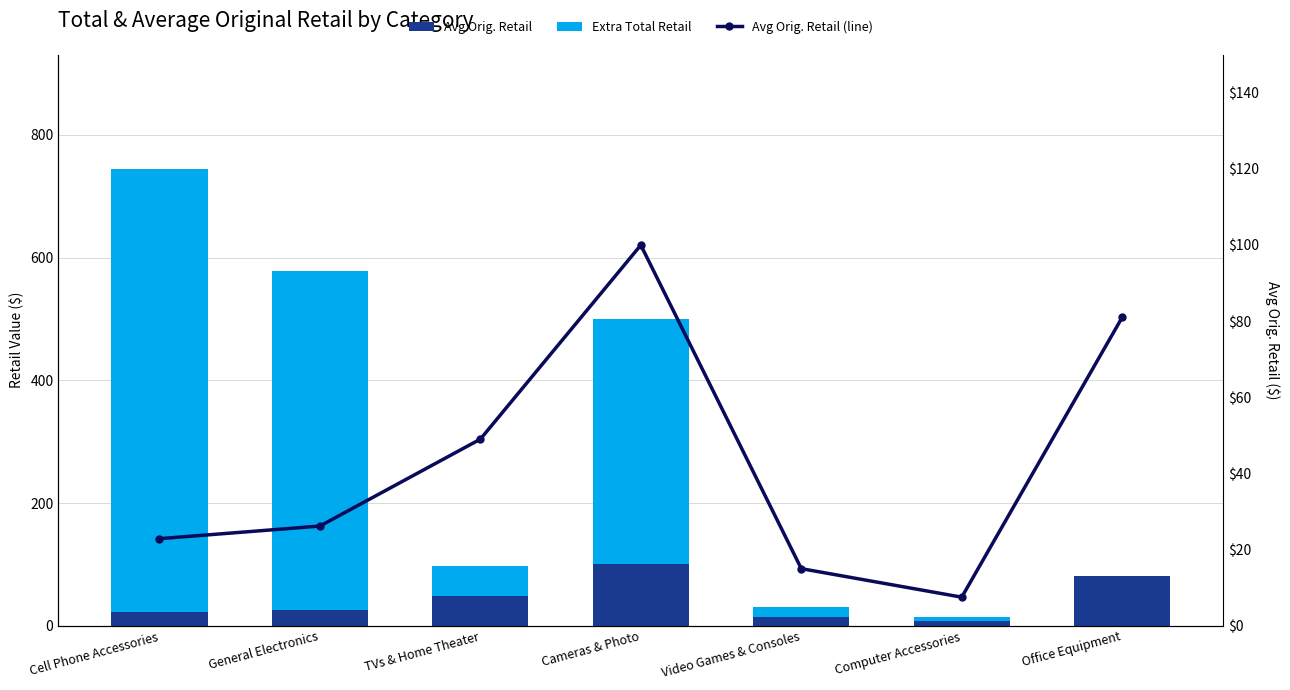

What is the label of the 1st bar from the left?

Cell Phone Accessories